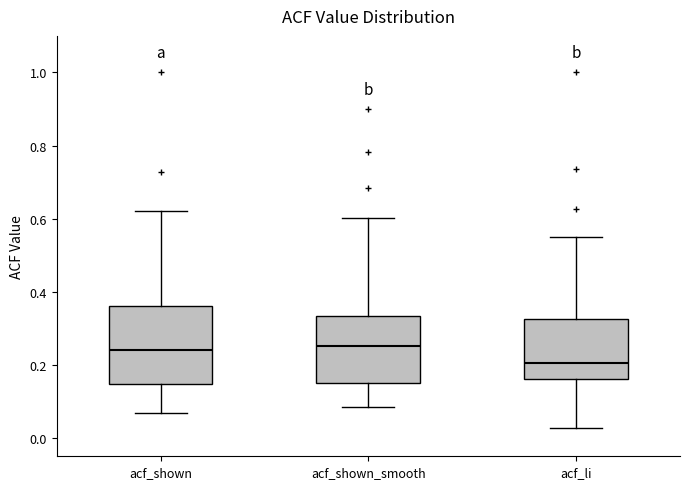

Reading left to right, read every box against the y-axis: the position of its median line, the range the box covers, and the ends of its whiskers. The values are not printed on the chart, so give them approximately, as read against the axis.

acf_shown: median 0.24, box 0.14 to 0.36, whiskers 0.06 to 0.62
acf_shown_smooth: median 0.26, box 0.16 to 0.34, whiskers 0.08 to 0.60
acf_li: median 0.20, box 0.16 to 0.32, whiskers 0.02 to 0.56